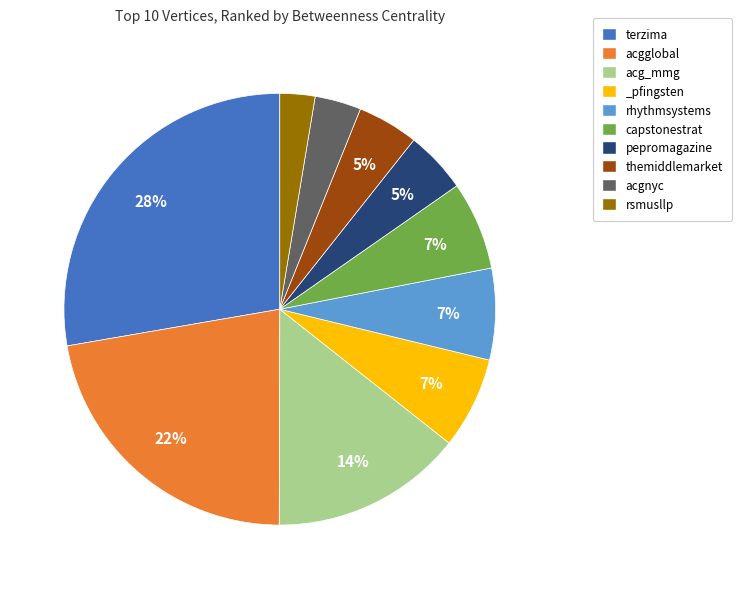

Is it true that acg_mmg is 24% of the pie?

False